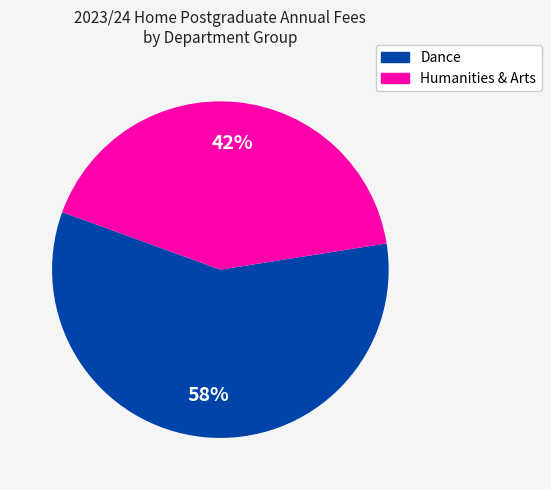

Is there any slice that represents more than half of the pie?

Yes